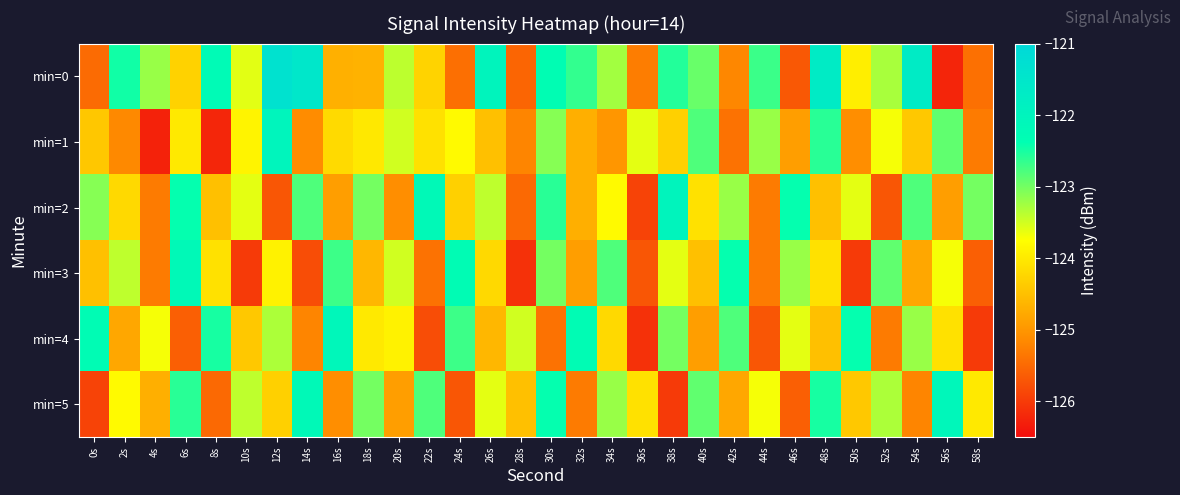

What is the total value across all series at 10s?

-744.9